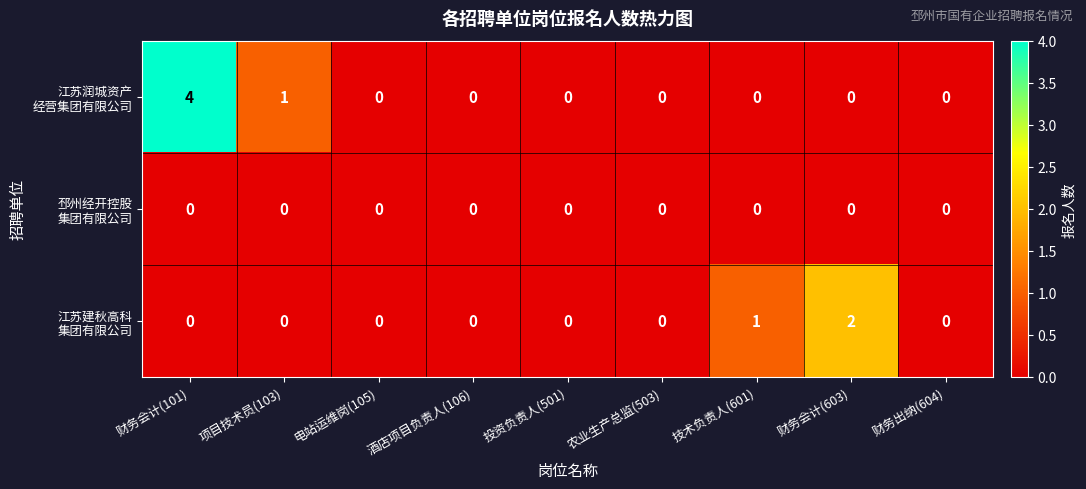

Between 项目技术员(103) and 农业生产总监(503), which series saw the biggest shift?

江苏润城资产 经营集团有限公司